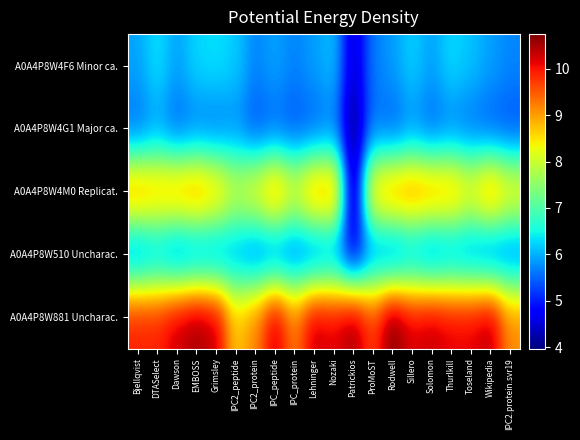

Reading left to right, transcribe all the data shown in this chart.

A0A4P8W4F6 Minor ca.: Bjellqvist=5.9	DTASelect=6.3	Dawson=5.9	EMBOSS=6.3	Grimsley=6.3	IPC2_peptide=6.2	IPC2_protein=5.7	IPC_peptide=5.9	IPC_protein=5.7	Lehninger=5.9	Nozaki=6.1	Patrickios=4.4	ProMoST=5.7	Rodwell=5.9	Sillero=6.2	Solomon=5.9	Thurlkill=6.3	Toseland=6.1	Wikipedia=5.9	IPC2.protein.svr19=5.7
A0A4P8W4G1 Major ca.: Bjellqvist=5.5	DTASelect=5.9	Dawson=5.5	EMBOSS=5.6	Grimsley=5.6	IPC2_peptide=5.7	IPC2_protein=5.3	IPC_peptide=5.5	IPC_protein=5.3	Lehninger=5.4	Nozaki=5.7	Patrickios=4.0	ProMoST=5.6	Rodwell=5.4	Sillero=5.7	Solomon=5.5	Thurlkill=5.7	Toseland=5.5	Wikipedia=5.4	IPC2.protein.svr19=5.3
A0A4P8W4M0 Replicat.: Bjellqvist=9.2	DTASelect=9.0	Dawson=9.1	EMBOSS=9.2	Grimsley=8.8	IPC2_peptide=8.1	IPC2_protein=8.4	IPC_peptide=9.1	IPC_protein=8.3	Lehninger=9.1	Nozaki=9.2	Patrickios=4.0	ProMoST=8.8	Rodwell=9.2	Sillero=9.3	Solomon=9.1	Thurlkill=9.0	Toseland=8.5	Wikipedia=9.2	IPC2.protein.svr19=8.5
A0A4P8W510 Uncharac.: Bjellqvist=5.7	DTASelect=5.9	Dawson=5.6	EMBOSS=5.7	Grimsley=5.8	IPC2_peptide=5.9	IPC2_protein=5.5	IPC_peptide=5.6	IPC_protein=5.5	Lehninger=5.5	Nozaki=5.8	Patrickios=4.6	ProMoST=5.7	Rodwell=5.5	Sillero=5.9	Solomon=5.6	Thurlkill=5.8	Toseland=5.7	Wikipedia=5.5	IPC2.protein.svr19=5.6
A0A4P8W881 Uncharac.: Bjellqvist=9.9	DTASelect=9.9	Dawson=10.3	EMBOSS=10.5	Grimsley=10.3	IPC2_peptide=8.7	IPC2_protein=9.2	IPC_peptide=10.3	IPC_protein=9.3	Lehninger=10.3	Nozaki=10.2	Patrickios=10.5	ProMoST=9.7	Rodwell=10.7	Sillero=10.2	Solomon=10.3	Thurlkill=10.2	Toseland=10.2	Wikipedia=10.4	IPC2.protein.svr19=9.1